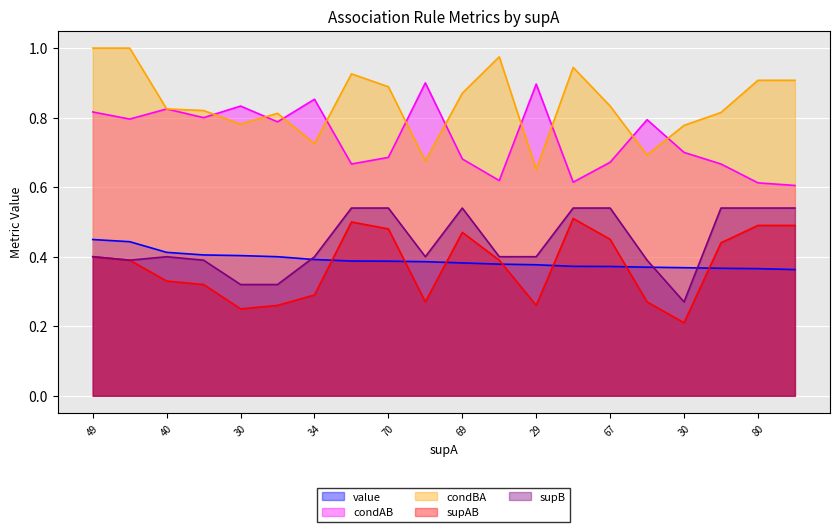

What is the value of the value point at the 11th from the left?

0.4